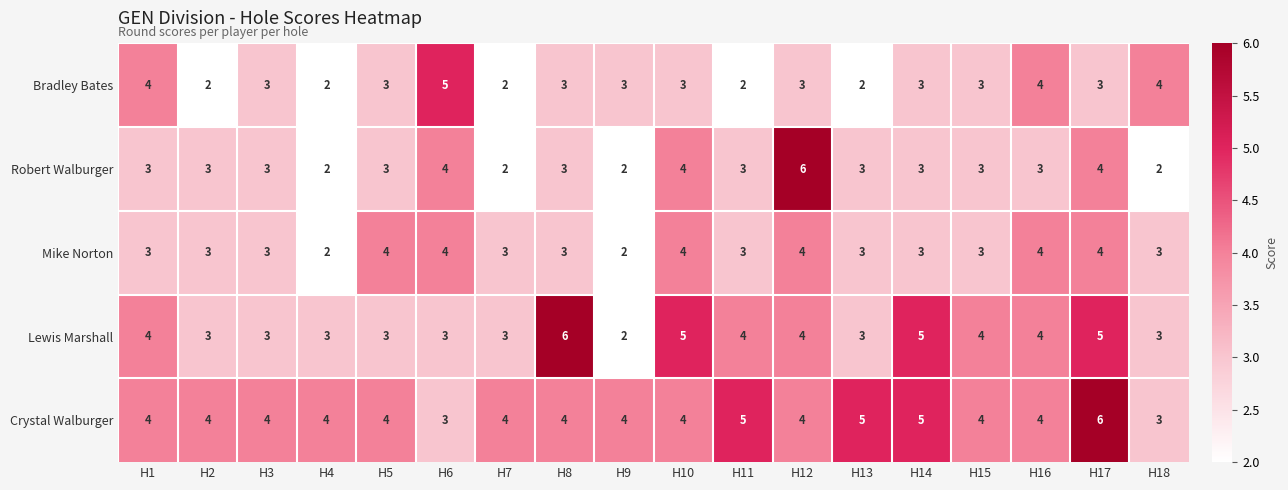

The value of Crystal Walburger at H7 is 4. True or false?

True